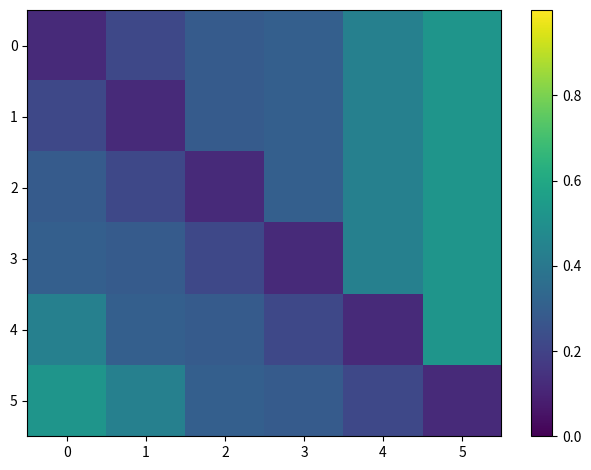

Reading left to right, what are all the values shown in this chart?

0: 0=0.1	1=0.2	2=0.3	3=0.3	4=0.4	5=0.5
1: 0=0.2	1=0.1	2=0.3	3=0.3	4=0.4	5=0.5
2: 0=0.3	1=0.2	2=0.1	3=0.3	4=0.4	5=0.5
3: 0=0.3	1=0.3	2=0.2	3=0.1	4=0.4	5=0.5
4: 0=0.4	1=0.3	2=0.3	3=0.2	4=0.1	5=0.5
5: 0=0.5	1=0.4	2=0.3	3=0.3	4=0.2	5=0.1